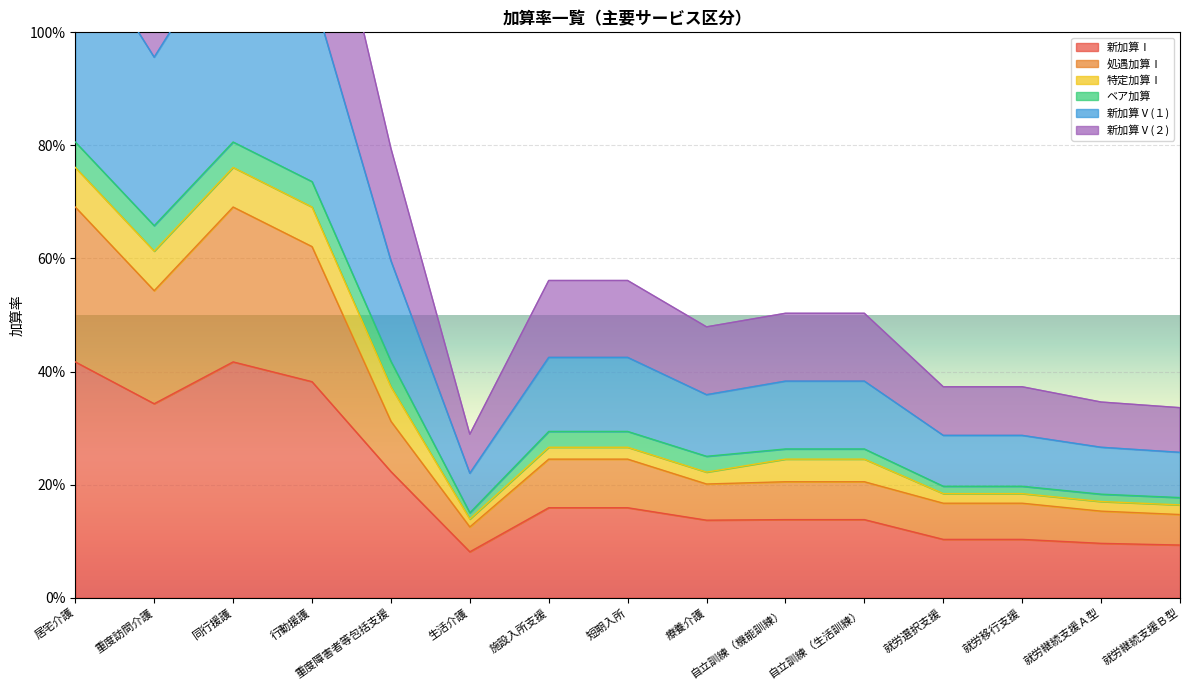

At which label is 新加算Ⅴ(２) closest to 0?

生活介護